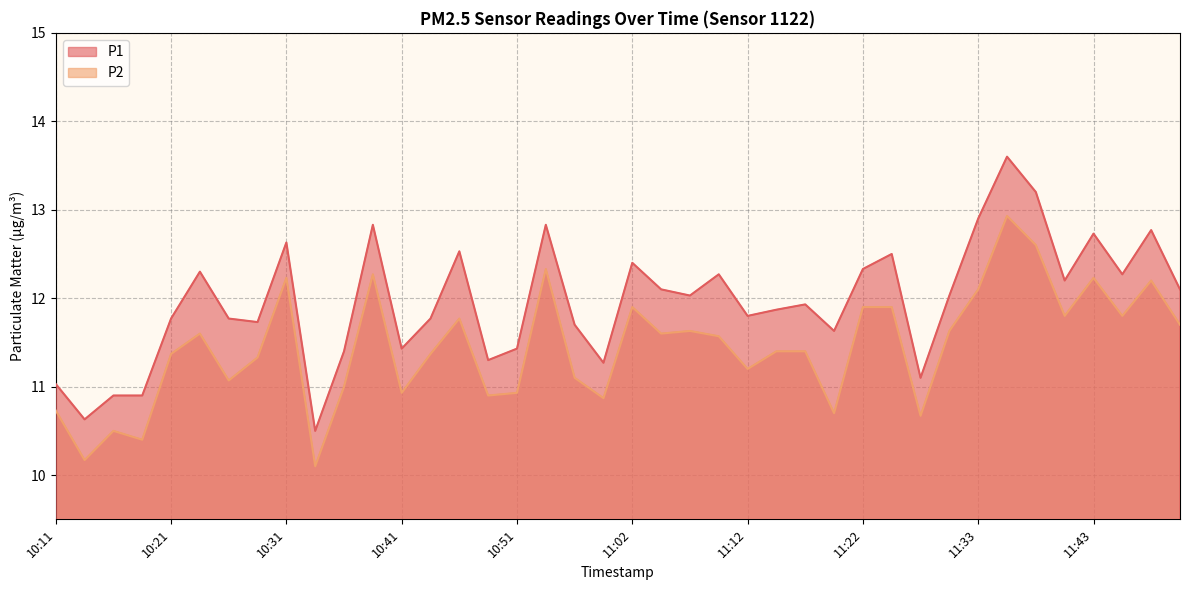

Which series has the largest total across all categories?

P1